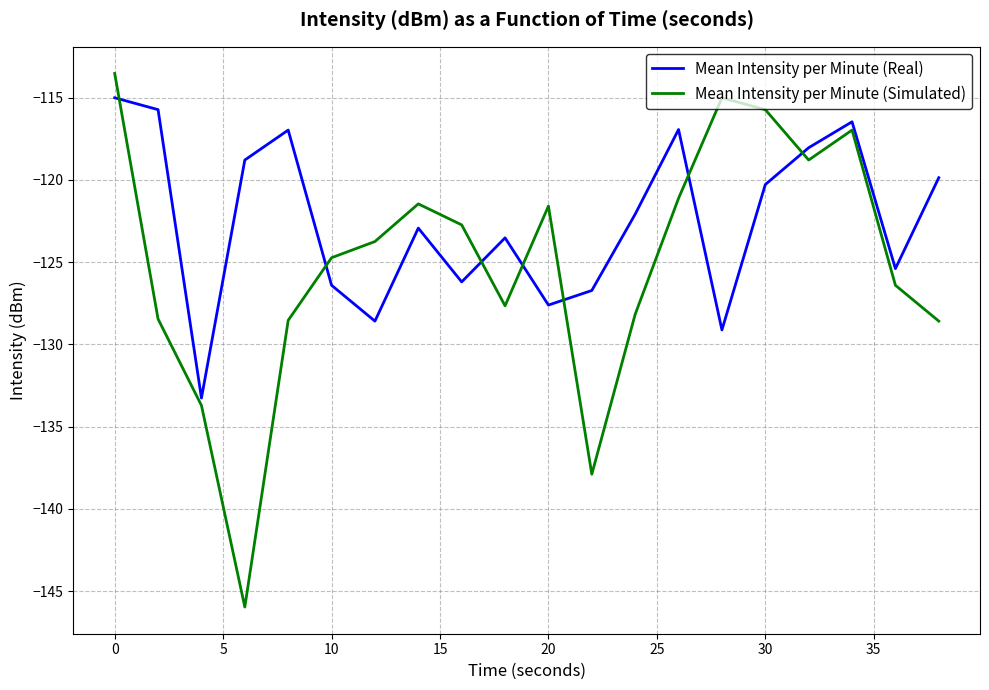

What are all the series names shown in the legend?

Mean Intensity per Minute (Real), Mean Intensity per Minute (Simulated)